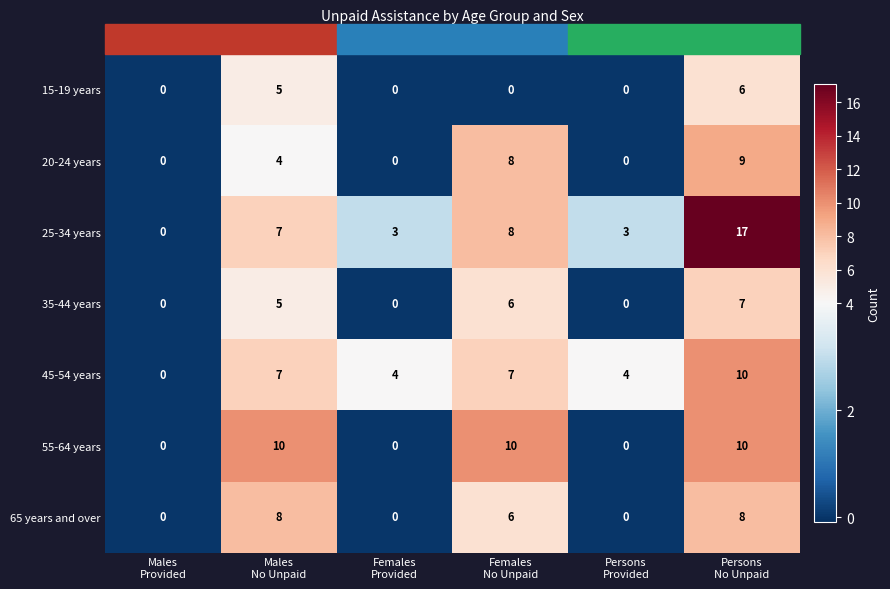

At which category does the chart reach its peak across all series?

Persons
No Unpaid